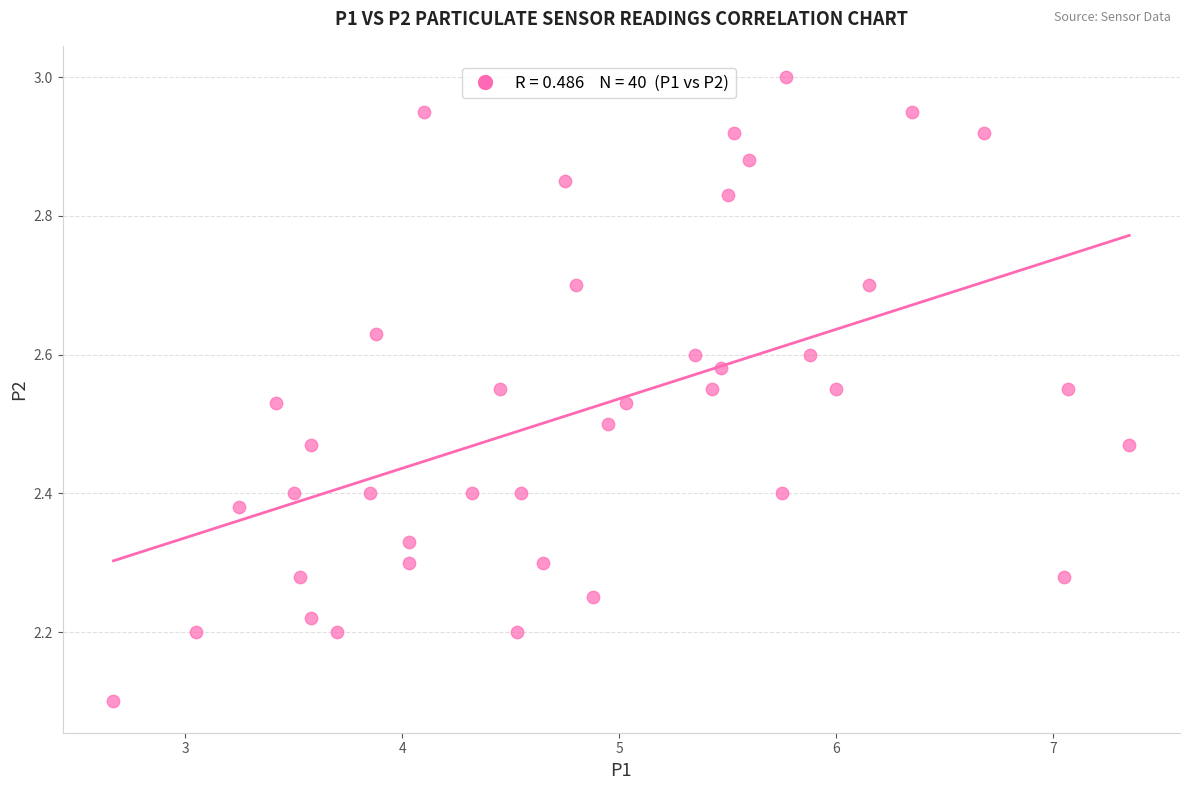

What Y value in the scatter plot is closest to 2?

2.1